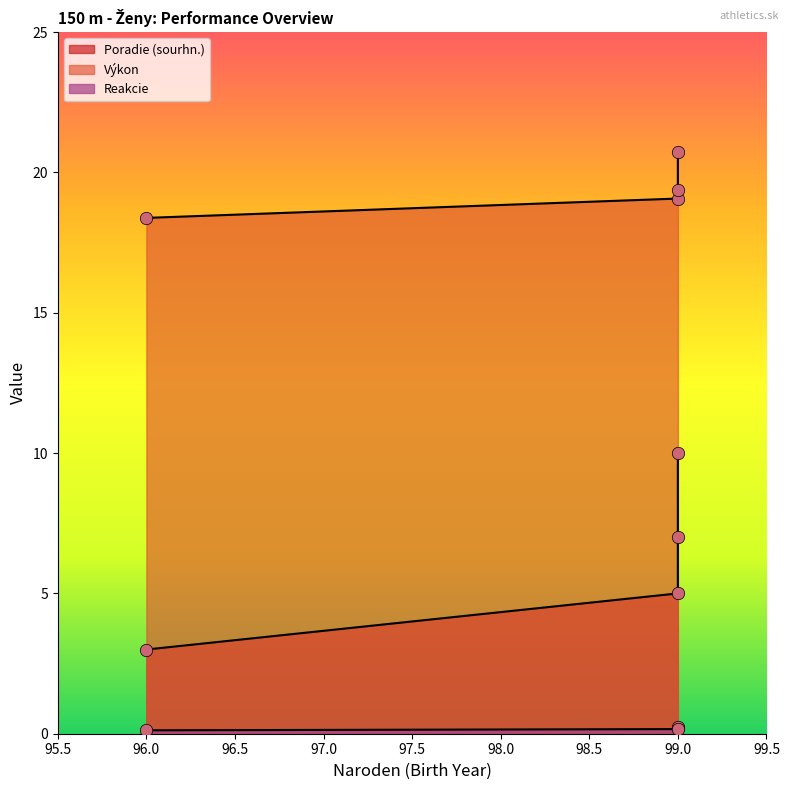

Which series reaches the maximum Y coordinate?

Výkon